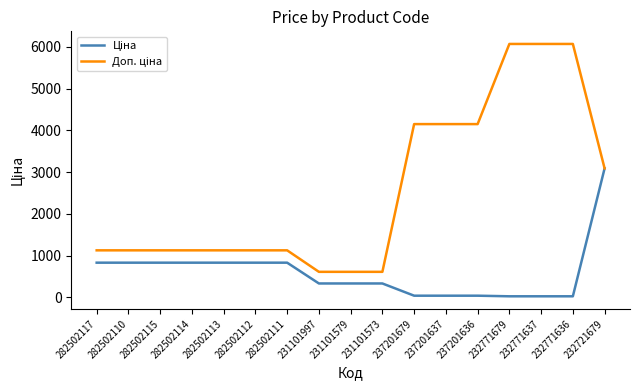

What is the greatest value displayed?

6072.0